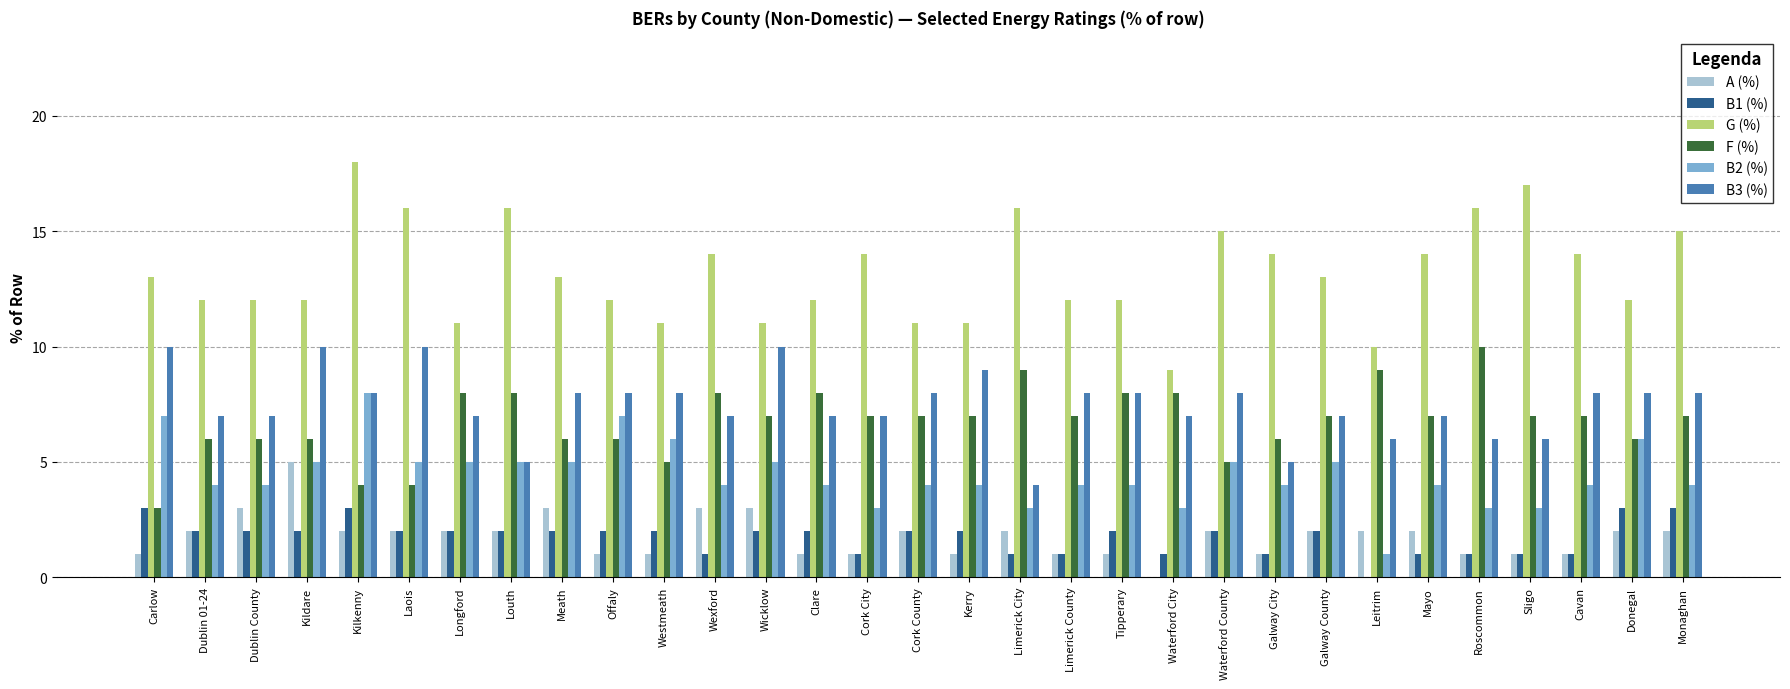

Which series changed the most between Galway City and Roscommon?

F (%)